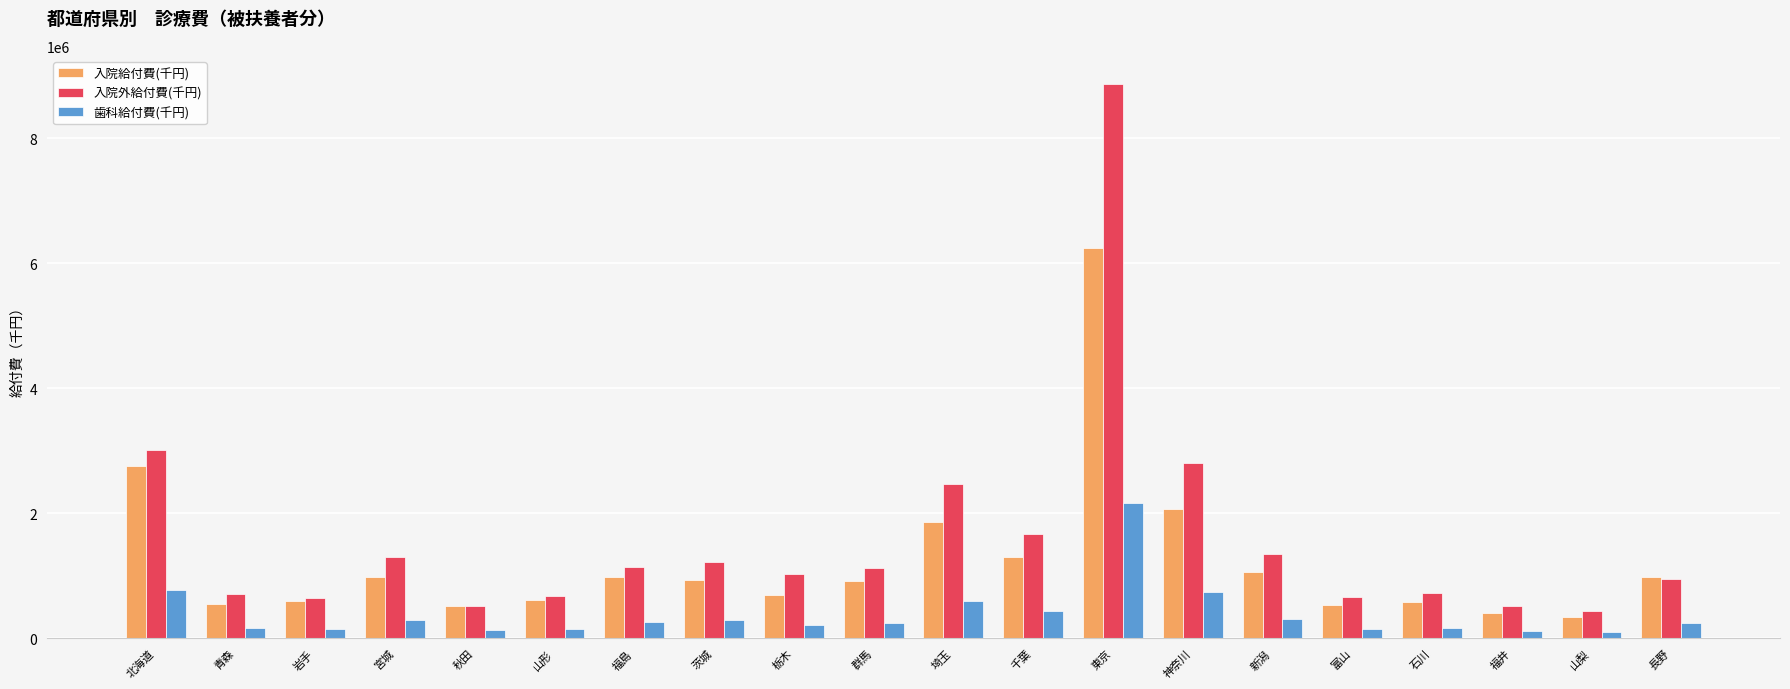

What are all the series names shown in the legend?

入院給付費(千円), 入院外給付費(千円), 歯科給付費(千円)